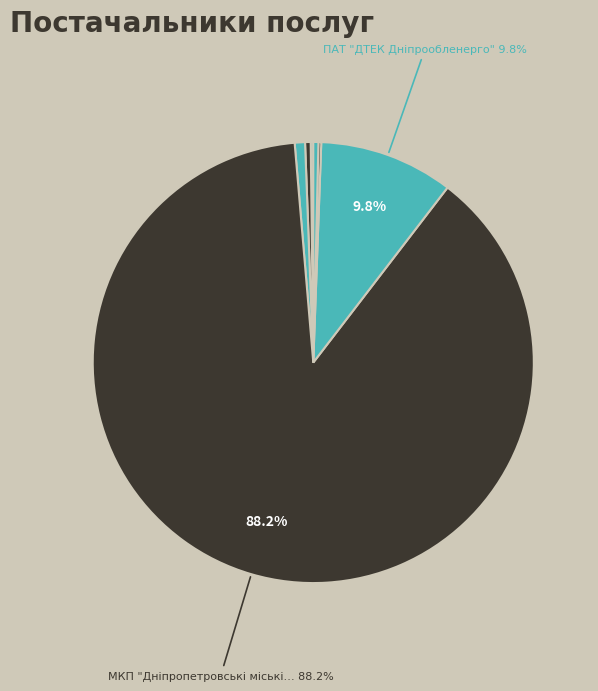

Count the number of slices in the pie.

7